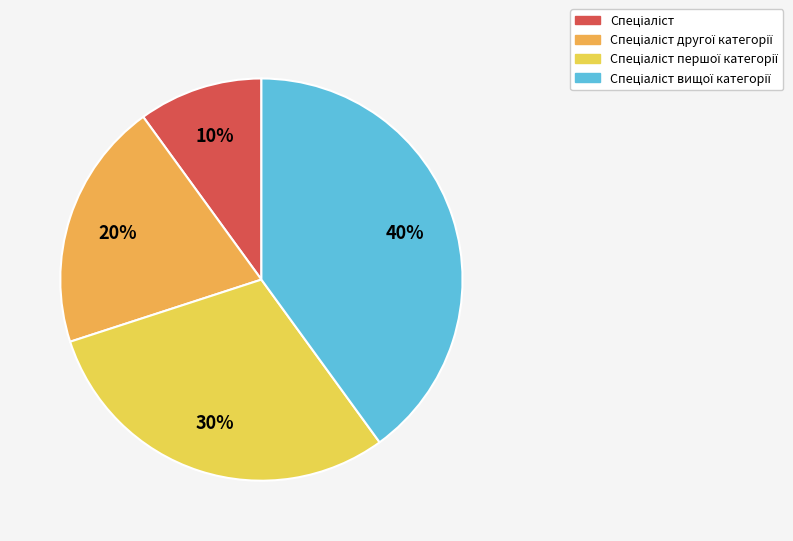

Do Спеціаліст другої категорії and Спеціаліст together represent more than half of the pie?

No